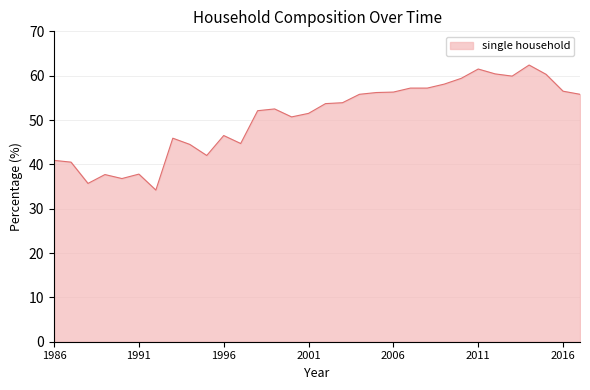

What is the smallest value displayed?

34.2